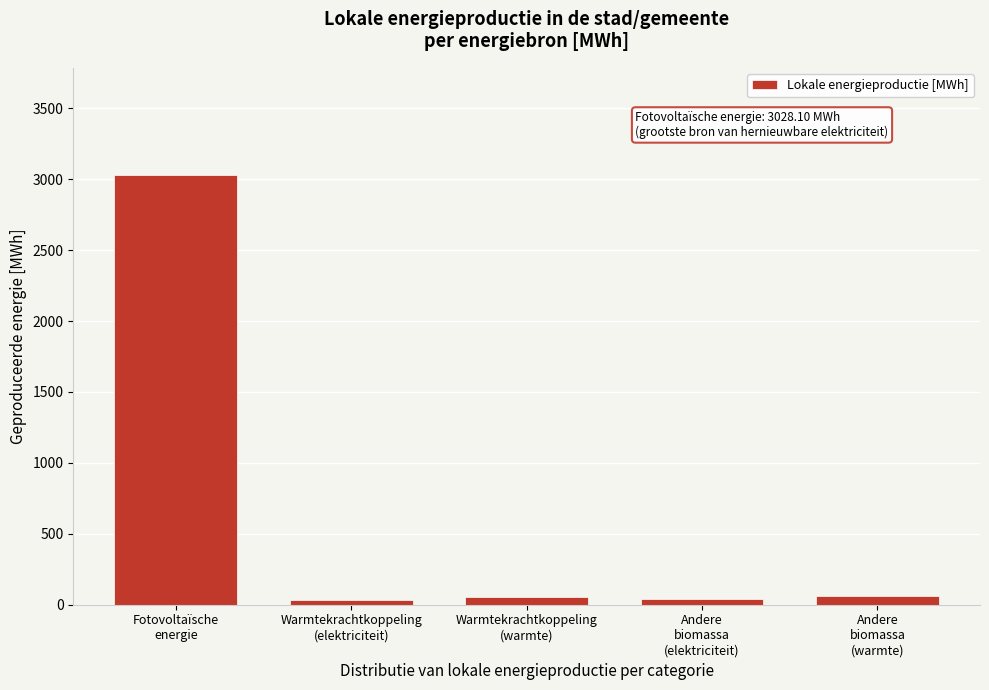

What is the value of the 1st bar from the left?

3028.1